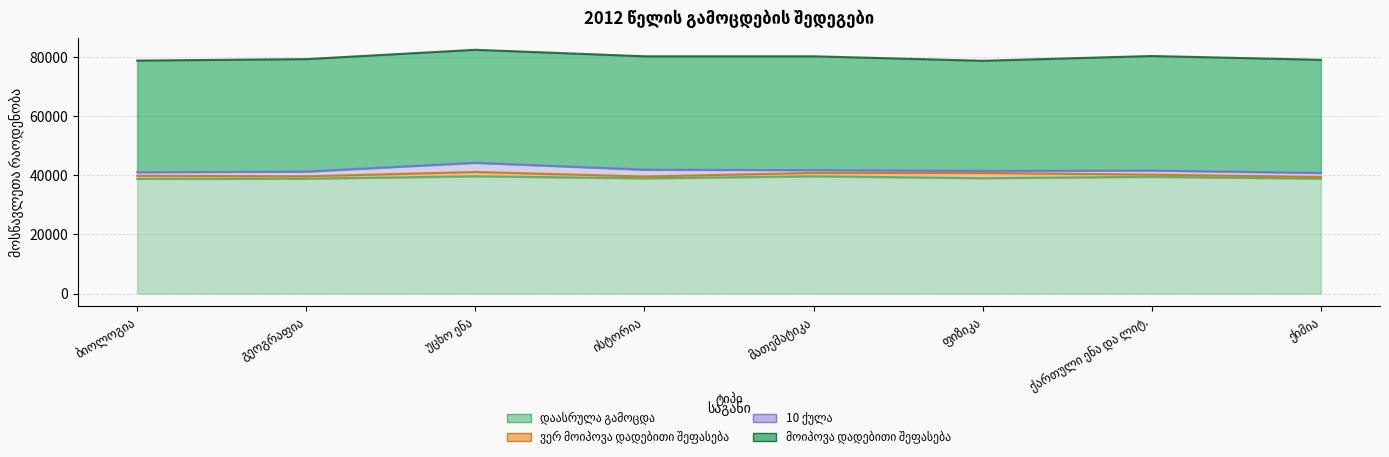

Reading right to left, list all the values displayed in this chart.

დაასრულა გამოცდა: ქიმია=38817	ქართული ენა და ლიტ.=39444	ფიზიკა=38981	მათემატიკა=39621	ისტორია=38931	უცხო ენა=39625	გეოგრაფია=38814	ბიოლოგია=38766
ვერ მოიპოვა დადებითი შეფასება: ქიმია=596	ქართული ენა და ლიტ.=753	ფიზიკა=1773	მათემატიკა=1164	ისტორია=627	უცხო ენა=1456	გეოგრაფია=814	ბიოლოგია=1039
10 ქულა: ქიმია=1342	ქართული ენა და ლიტ.=1381	ფიზიკა=696	მათემატიკა=929	ისტორია=2312	უცხო ენა=3116	გეოგრაფია=1590	ბიოლოგია=1191
მოიპოვა დადებითი შეფასება: ქიმია=38221	ქართული ენა და ლიტ.=38691	ფიზიკა=37208	მათემატიკა=38457	ისტორია=38304	უცხო ენა=38169	გეოგრაფია=38000	ბიოლოგია=37727